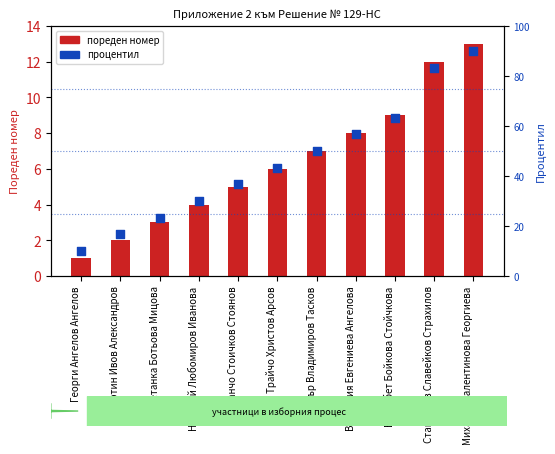

Is the value of процентил at Петър Владимиров Тасков greater than the value of пореден номер at Михаела Валентинова Георгиева?

Yes